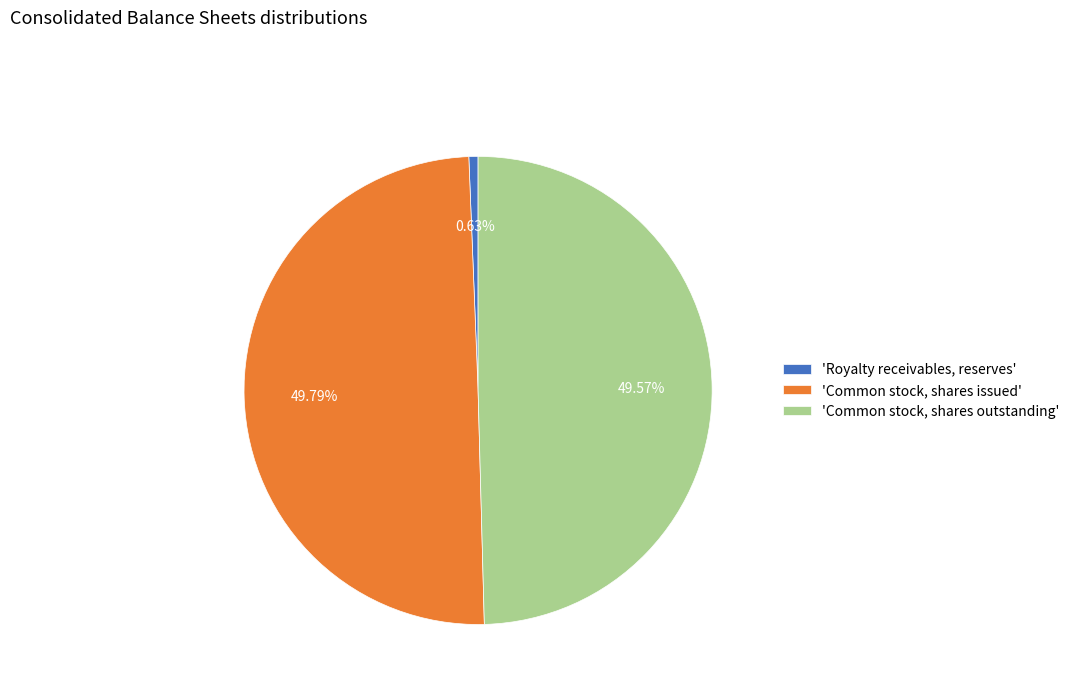

Does 'Common stock, shares outstanding' account for over 50% of the chart?

No